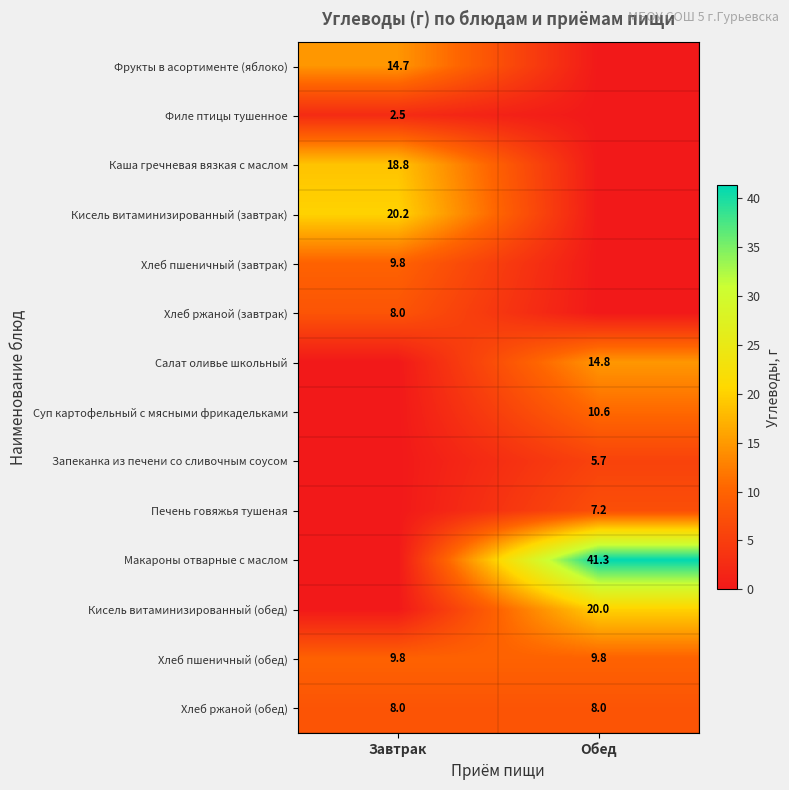

Is it true that Хлеб ржаной (обед) equals 12.8 at Обед?

False